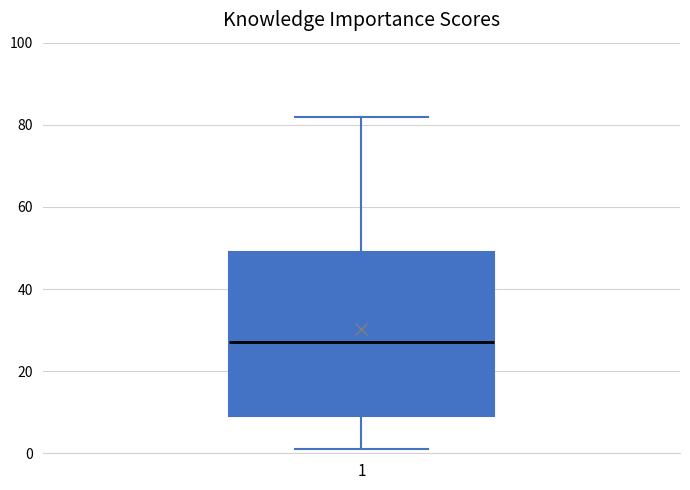

Where is the lower edge of the box at x = 1 on the y-axis? The values are not printed on the chart, so give them approximately, as read against the axis.

10